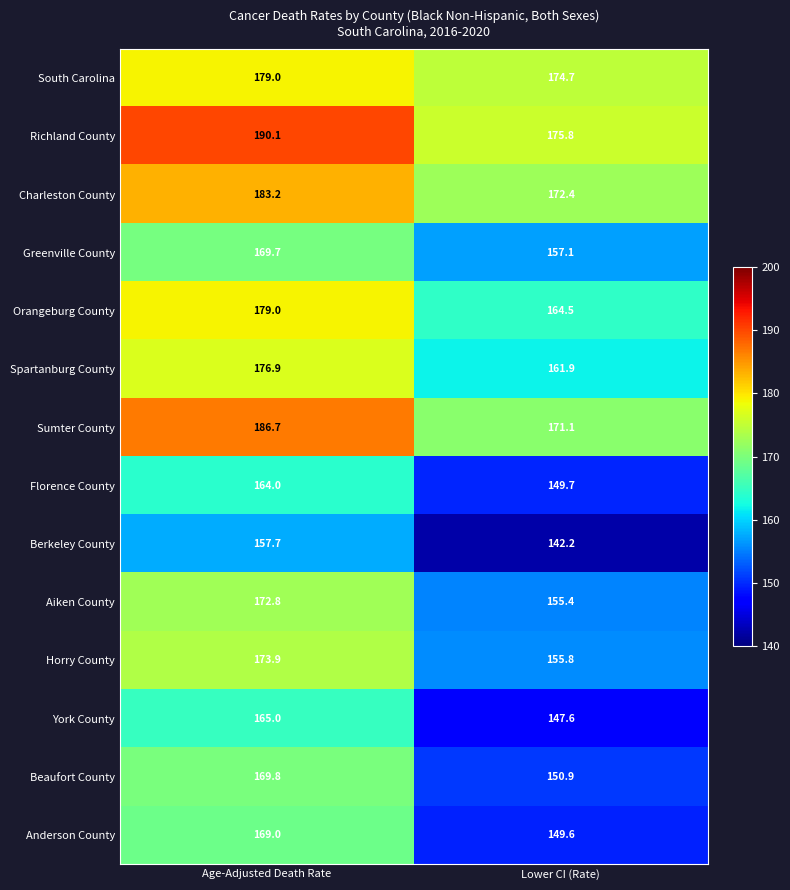

Which series changed the most between Age-Adjusted Death Rate and Lower CI (Rate)?

Anderson County